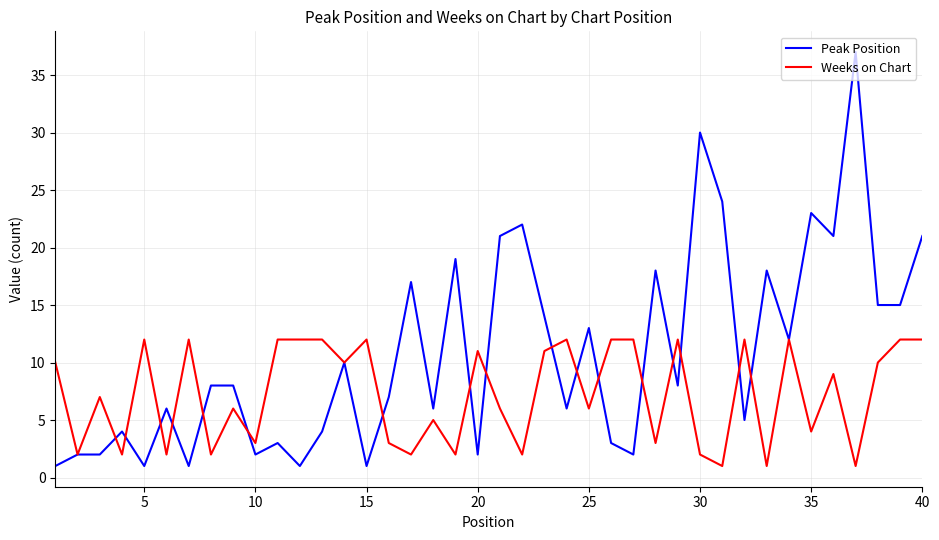

Rank the series by their average value, from lowest to highest.

Weeks on Chart, Peak Position